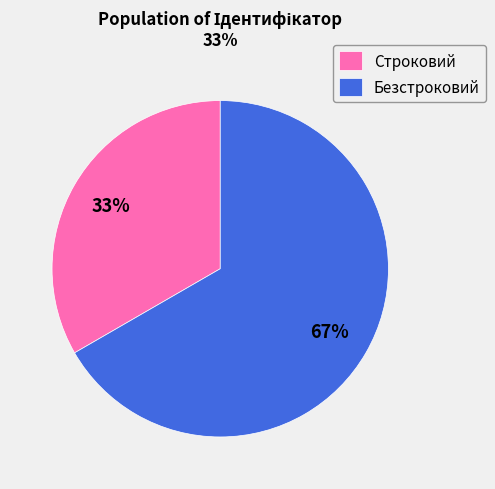

True or false: Безстроковий accounts for 56% of the total.

False